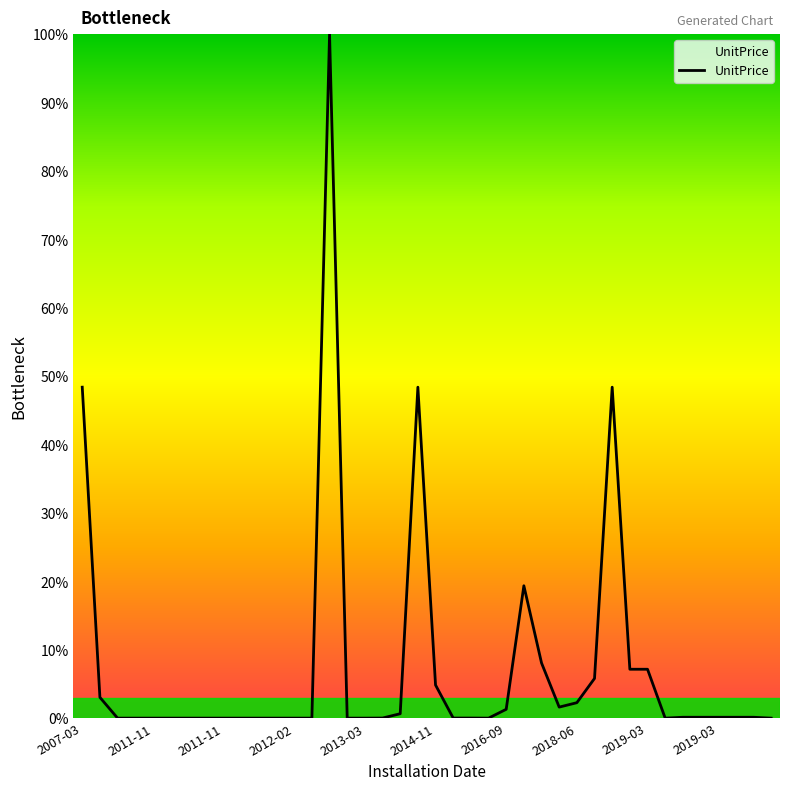

True or false: there are more than 0 points higher than both neighbors.

True